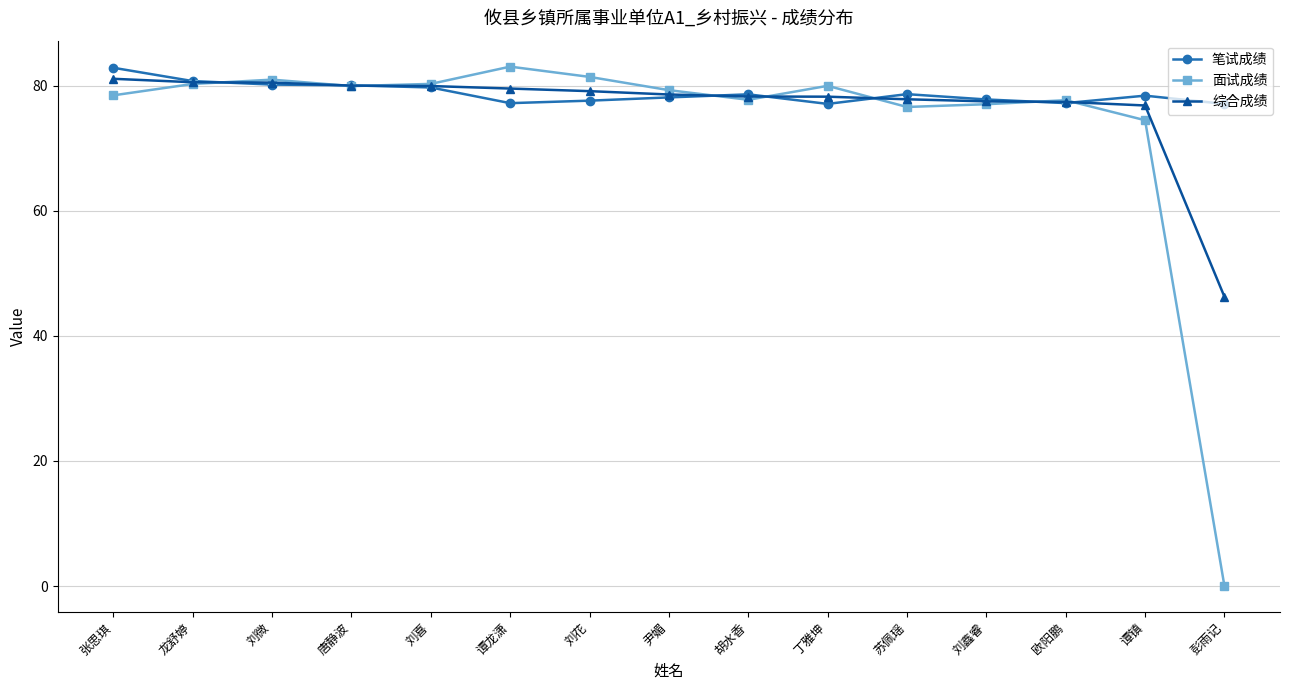

How many distinct data groups are displayed?

3